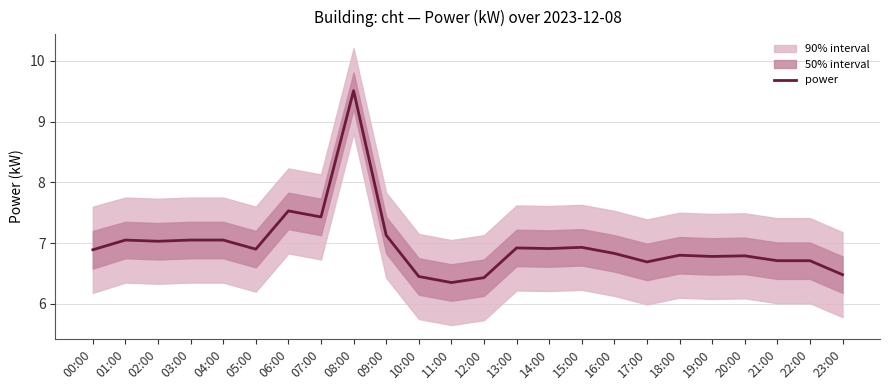

Which label corresponds to the smallest value in the chart?

11:00